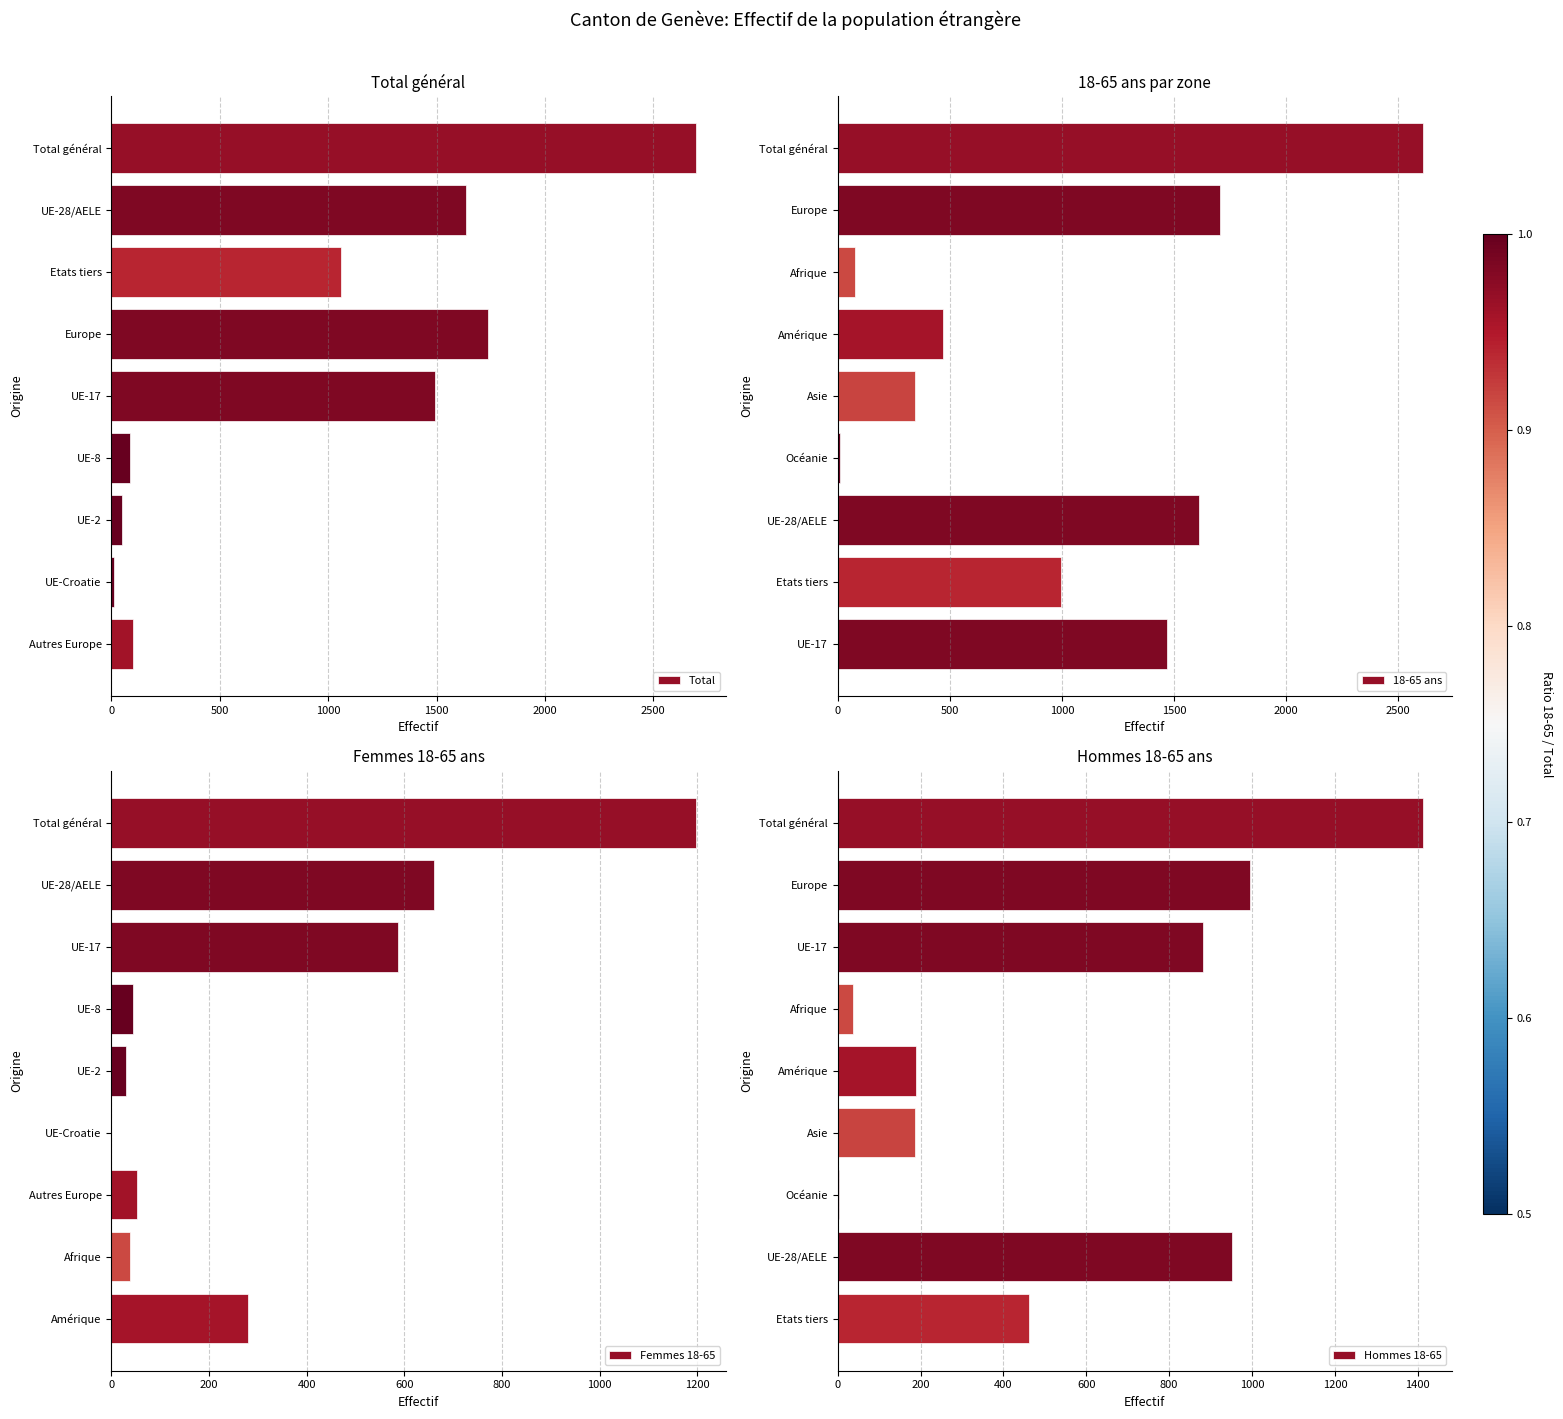

The value of Total at Etats tiers is 1848. True or false?

False